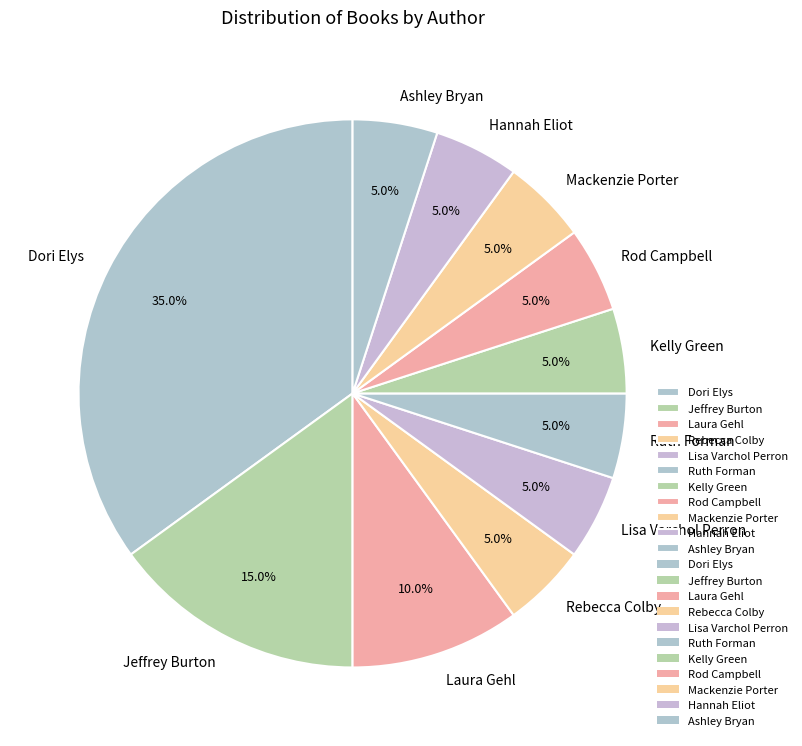

How many segments does this pie chart have?

11